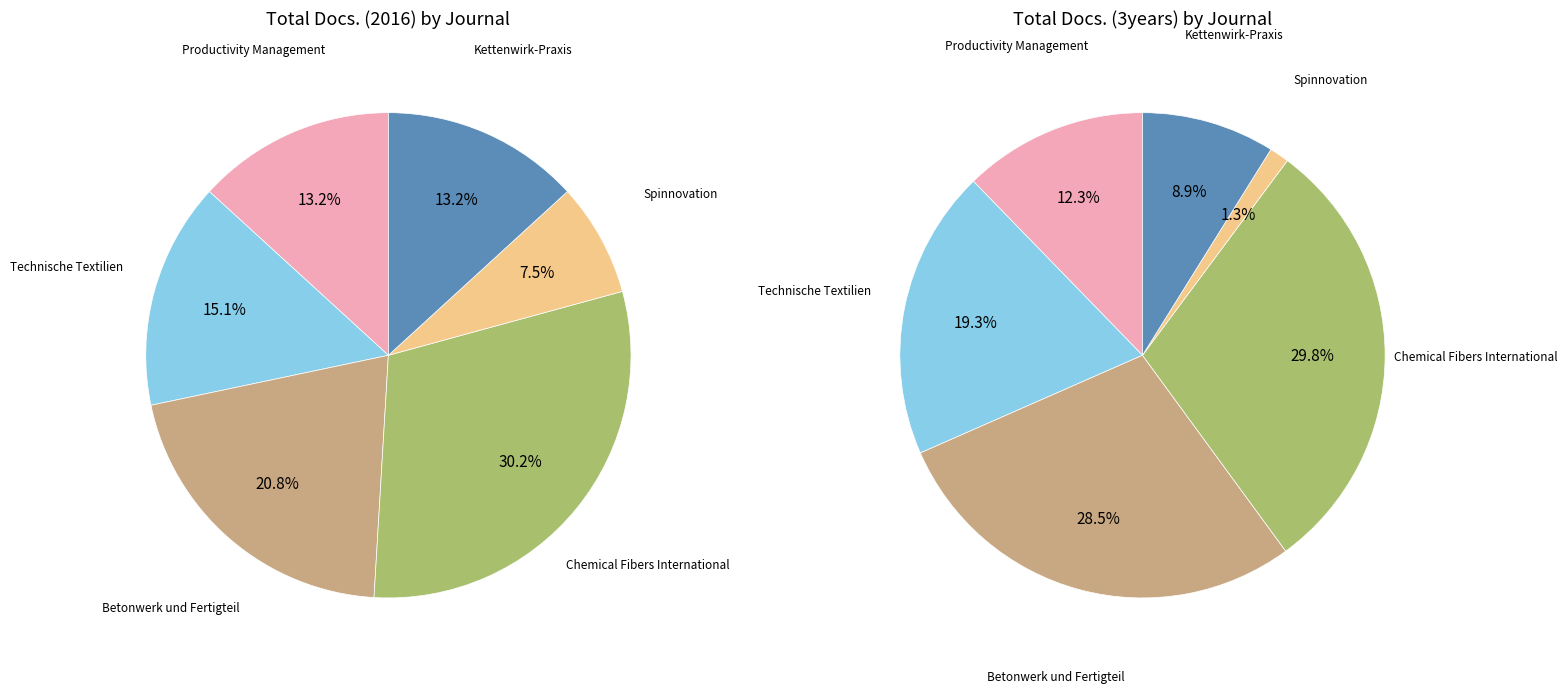

What is the total percentage of Spinnovation and Technische Textilien?

22.6%